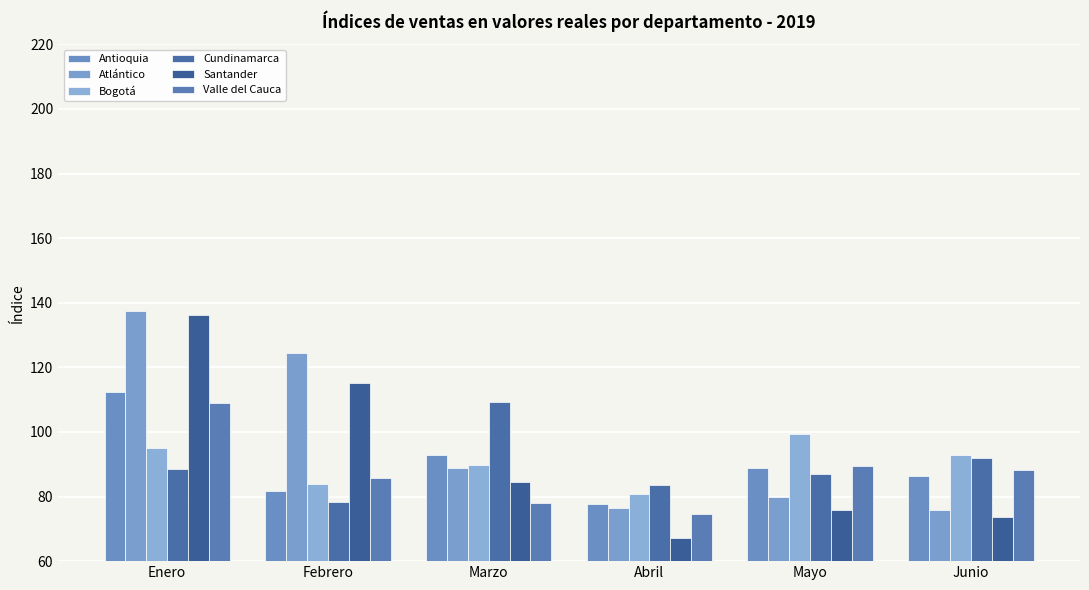

The Santander series shows 67.3 at Abril. True or false?

True